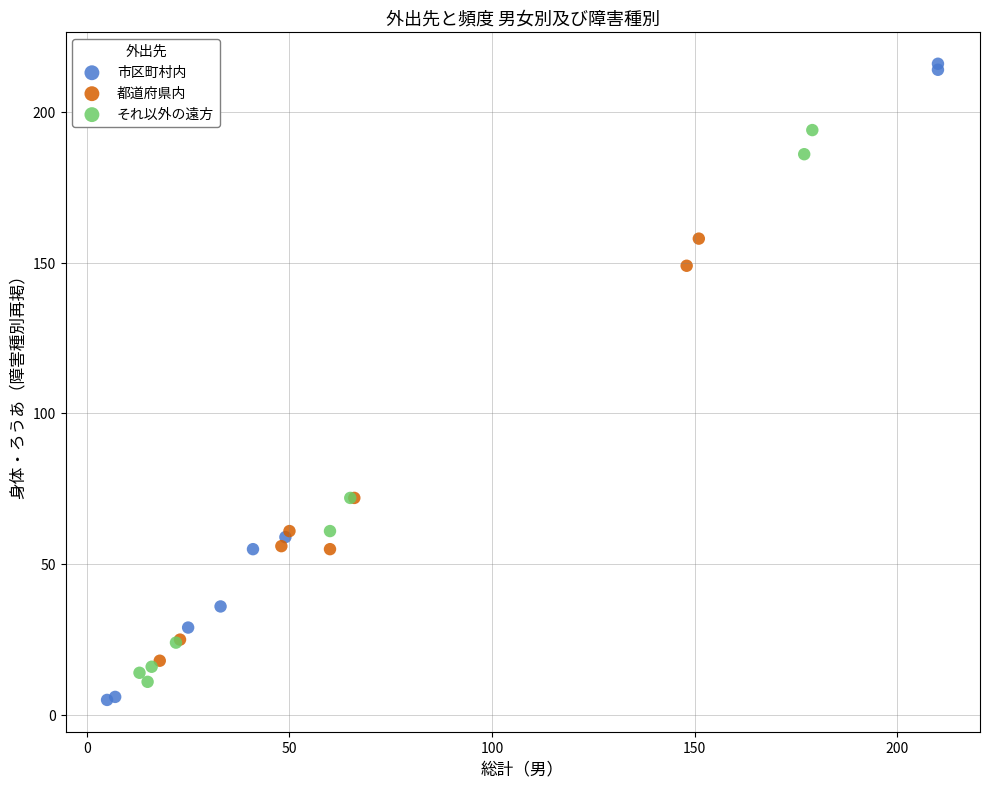

Which series has the largest Y range (max minus min)?

市区町村内